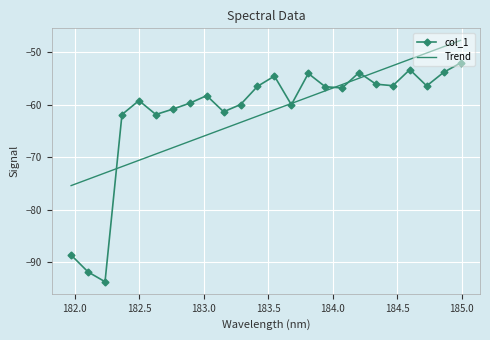

Which series has the largest range (max minus min)?

col_1